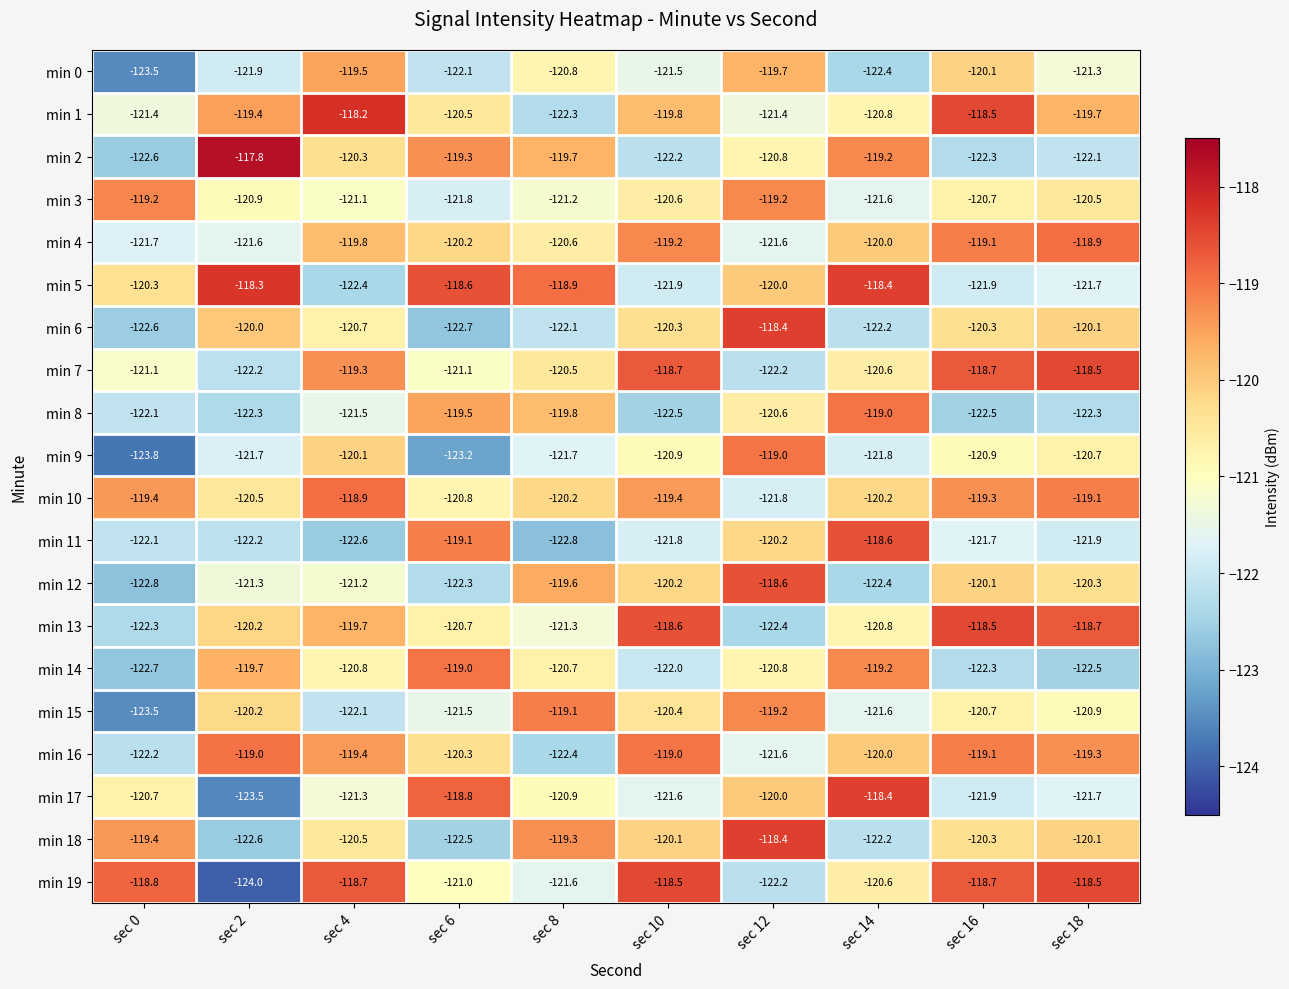

At which category is the sum across all series the highest?

sec 16